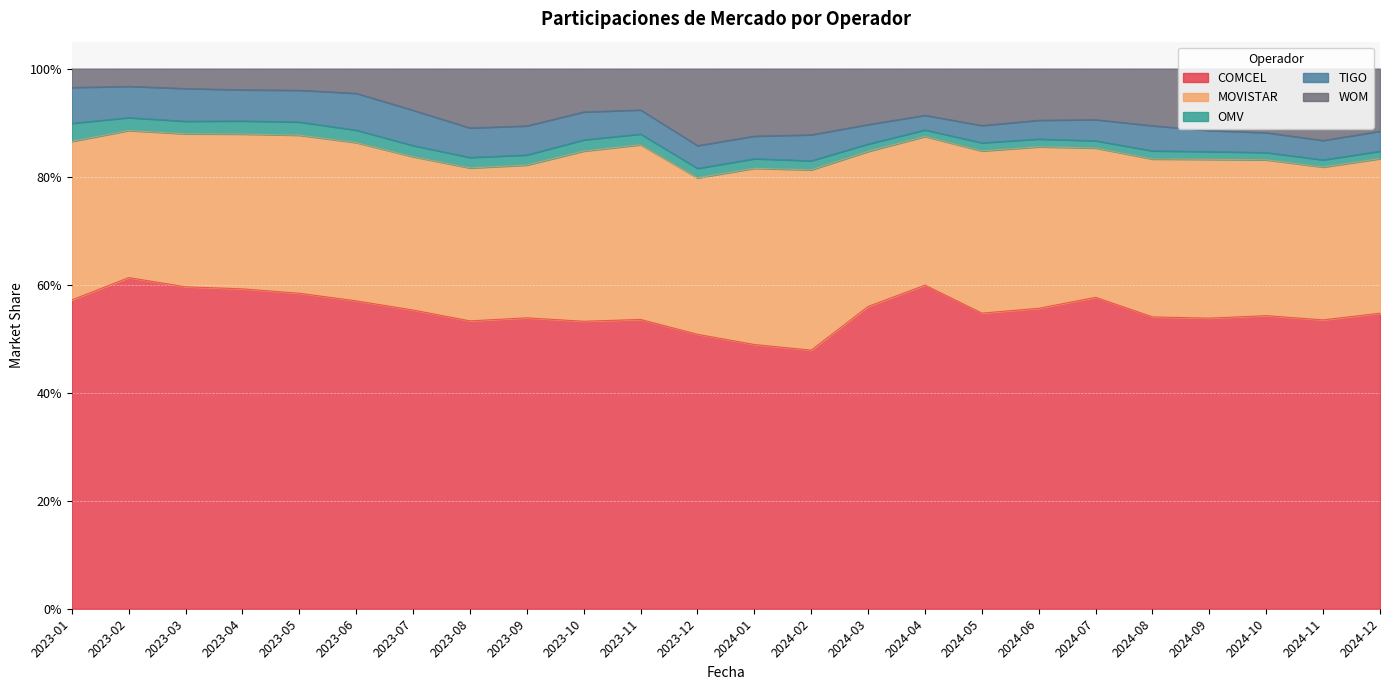

Which series has the largest total across all categories?

COMCEL